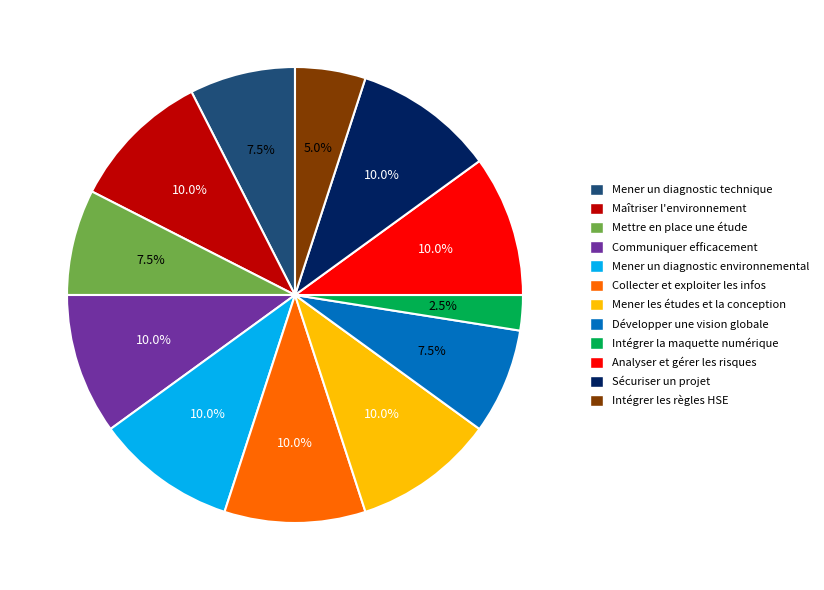

Is there any slice that represents more than half of the pie?

No